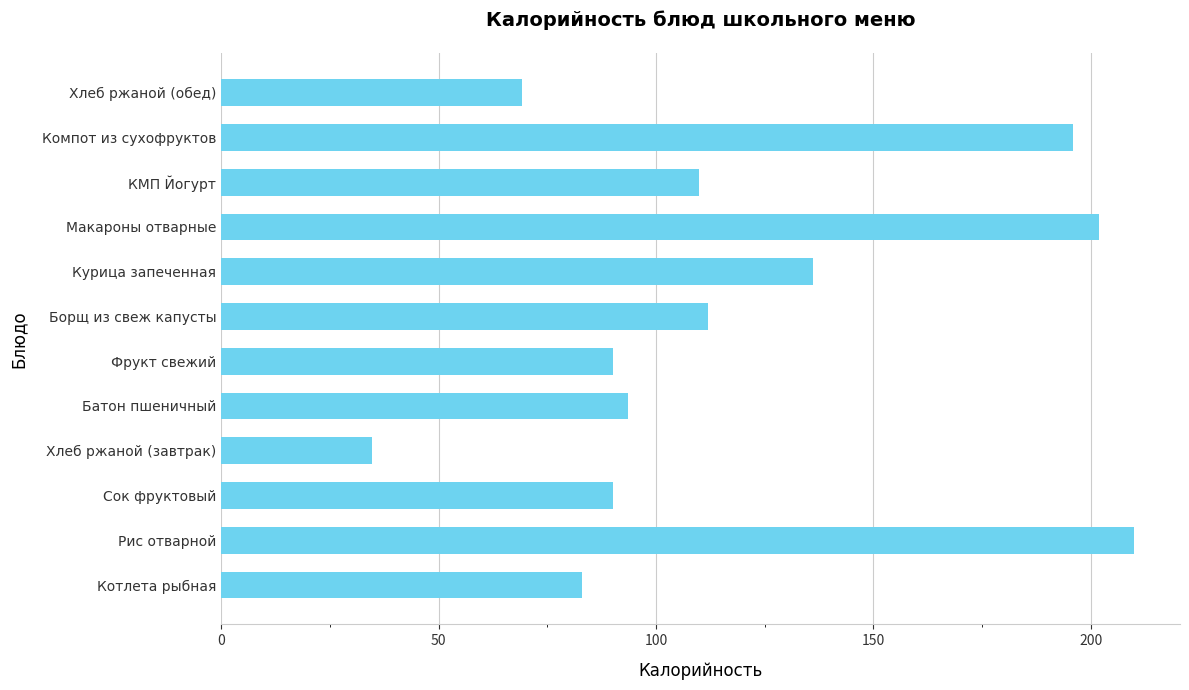

Reading bottom to top, list all the values displayed in this chart.

Котлета рыбная=83.0	Рис отварной=210.0	Сок фруктовый=90.0	Хлеб ржаной (завтрак)=34.7	Батон пшеничный=93.5	Фрукт свежий=90.0	Борщ из свеж капусты=112.0	Курица запеченная=136.0	Макароны отварные=201.9	КМП Йогурт=110.0	Компот из сухофруктов=196.0	Хлеб ржаной (обед)=69.3